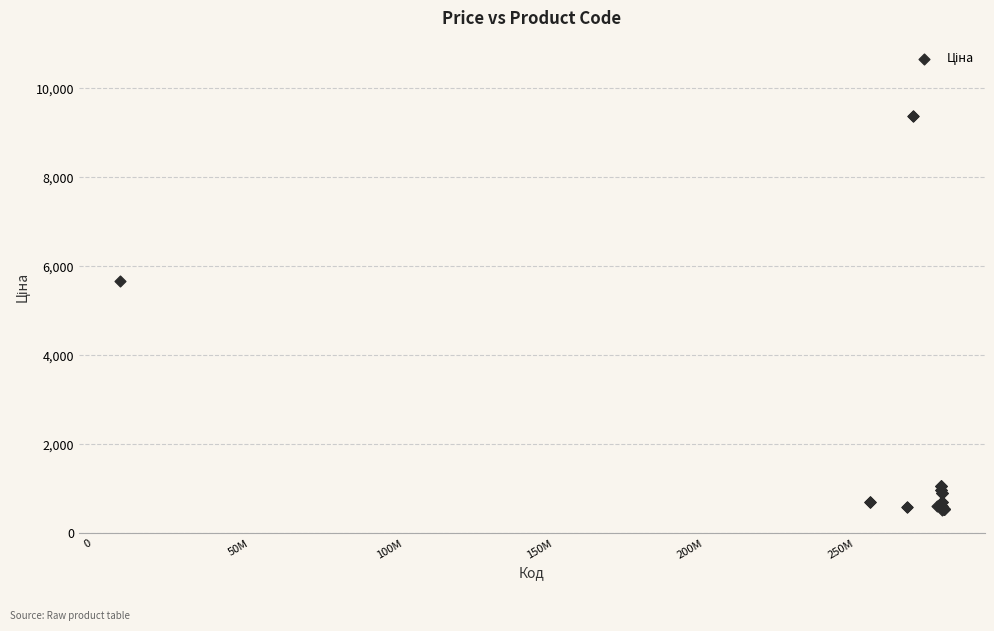

What Y value in the scatter plot is closest to 4957?

5673.8